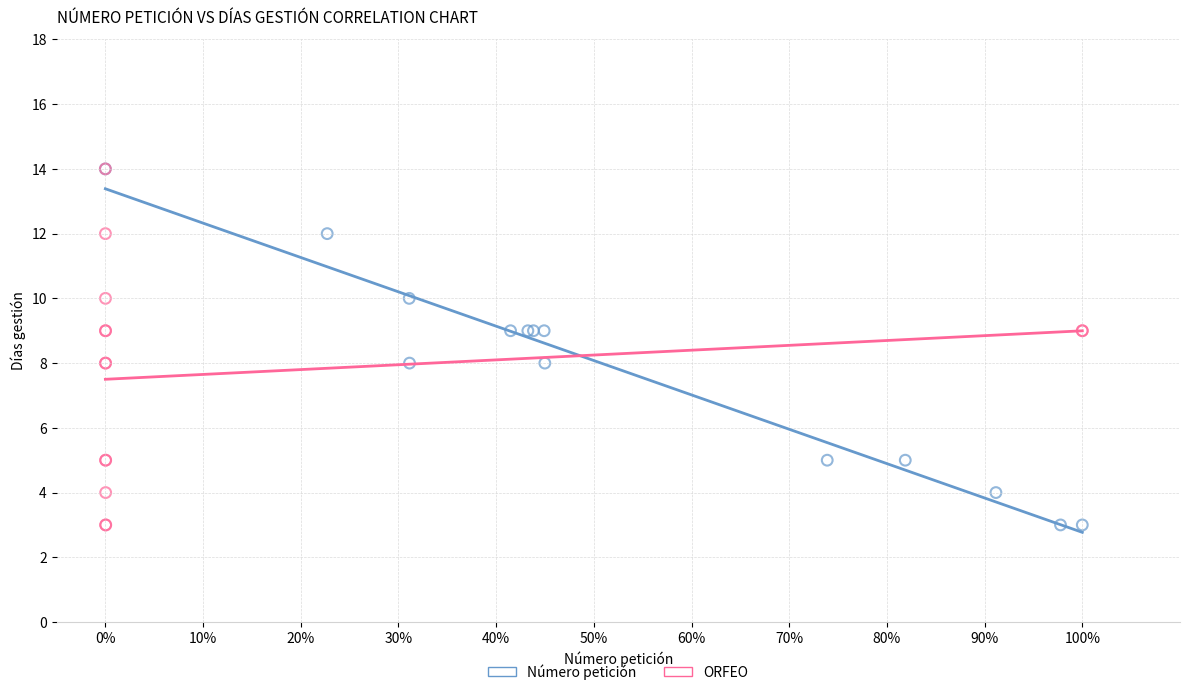

What are all the series names shown in the legend?

Número petición, ORFEO